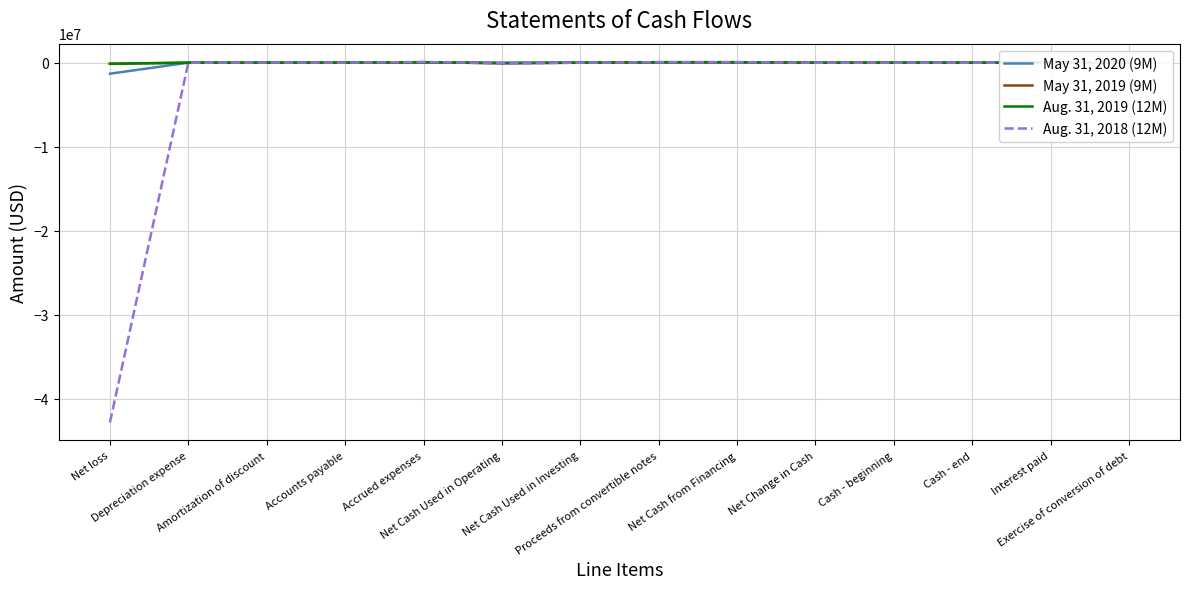

Which series has the widest spread of values?

Aug. 31, 2018 (12M)